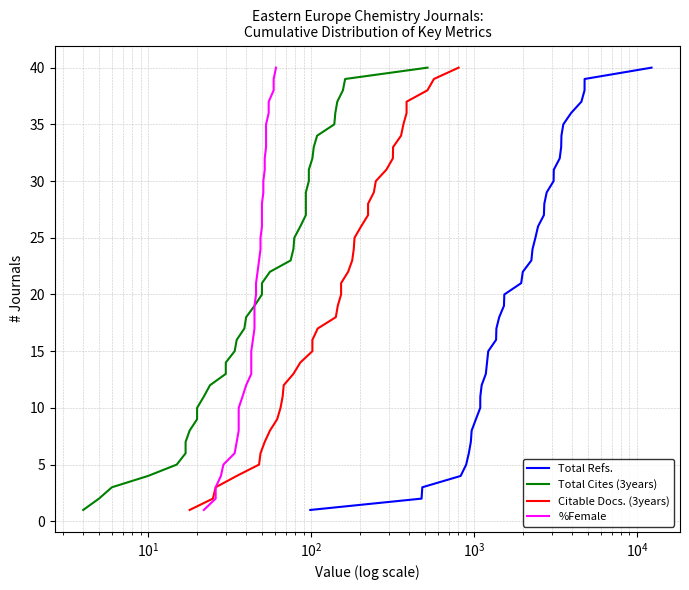

What are all the series names shown in the legend?

Total Refs., Total Cites (3years), Citable Docs. (3years), %Female